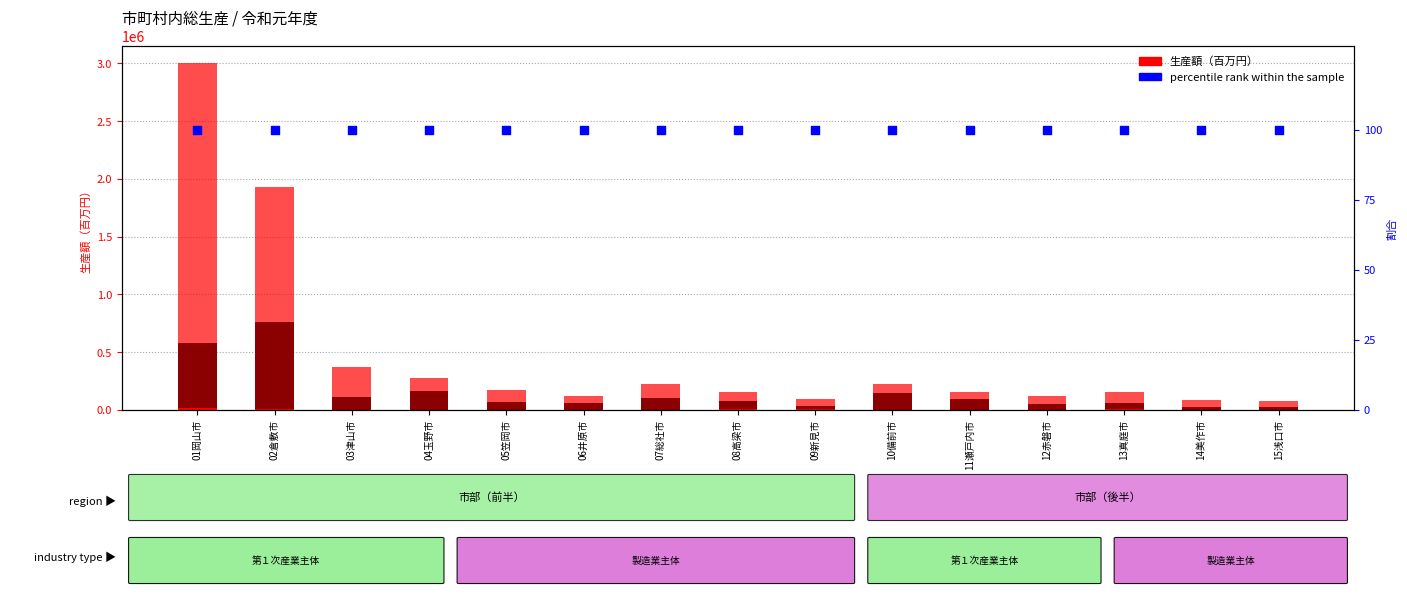

Which series reaches the maximum Y coordinate?

第３次産業